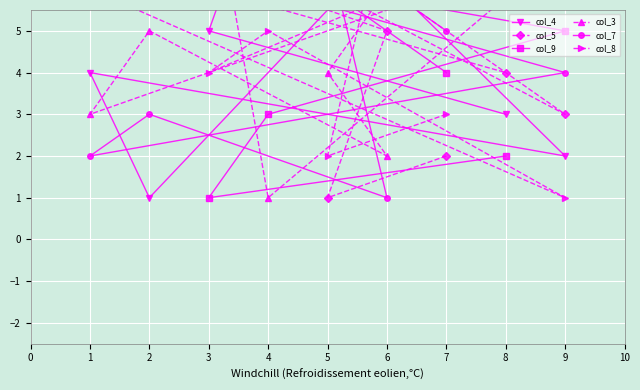

At which category is the sum across all series the highest?

2